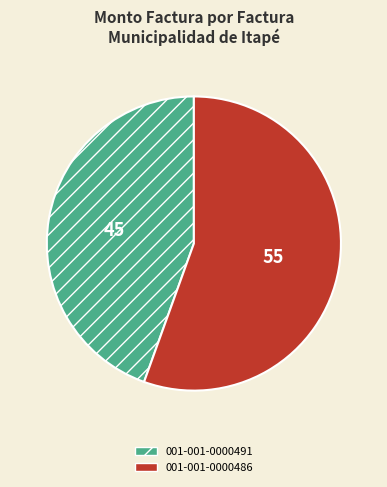

Which has a higher value, 001-001-0000491 or 001-001-0000486?

001-001-0000486